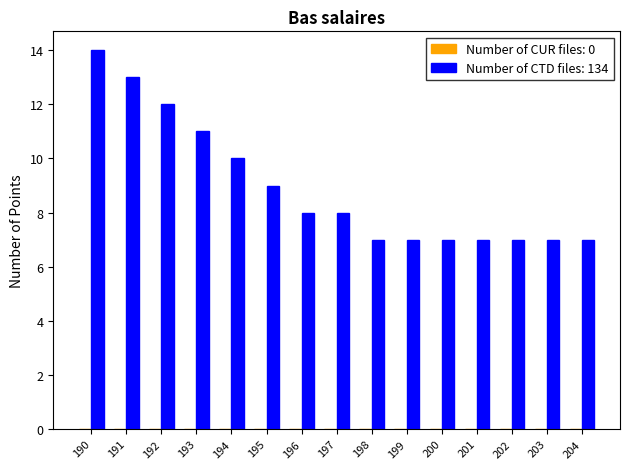

What is the sum of the values at 196 and 199?

15